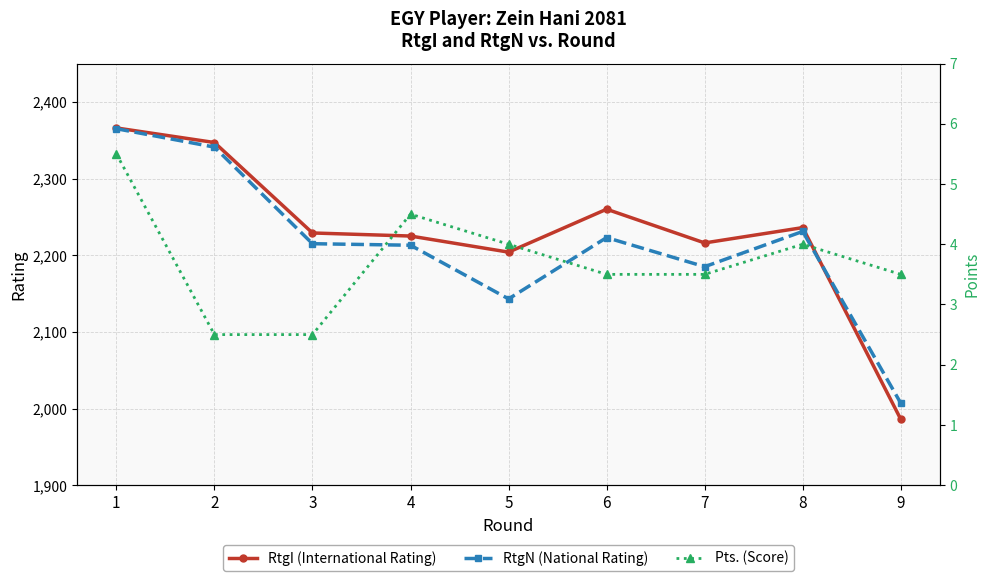

Rank the series at 4 from highest to lowest value.

RtgI (International Rating), RtgN (National Rating), Pts. (Score)